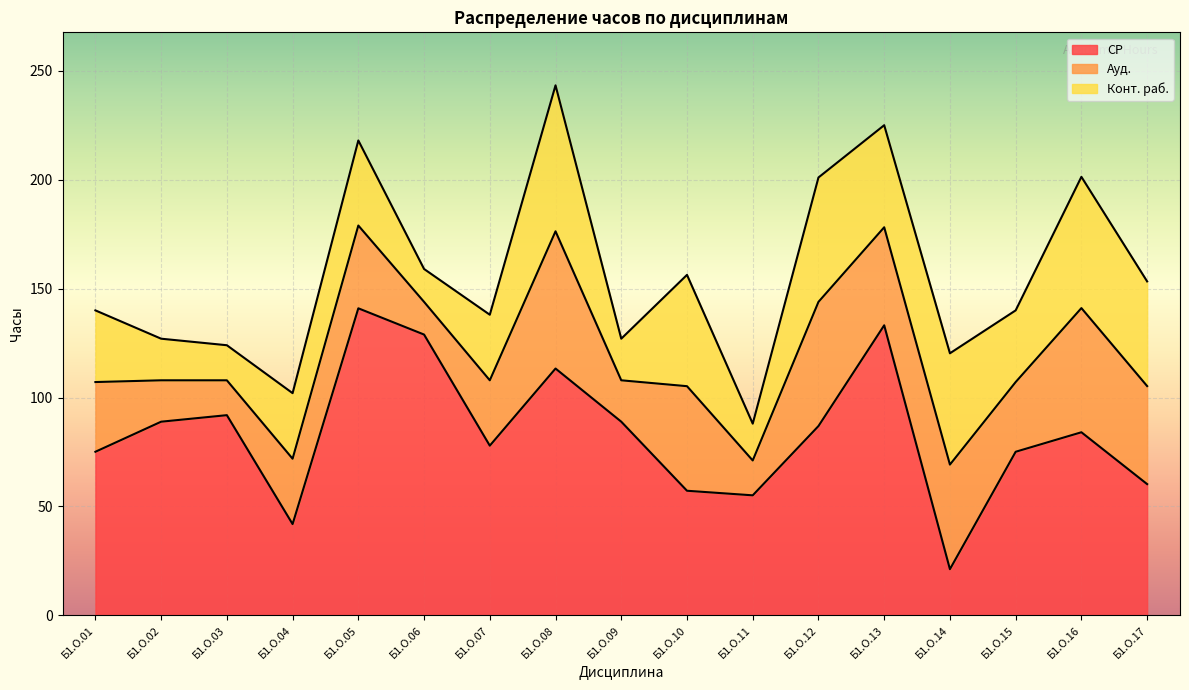

Is the value of Конт. раб. at Б1.О.06 greater than the value of СР at Б1.О.03?

No